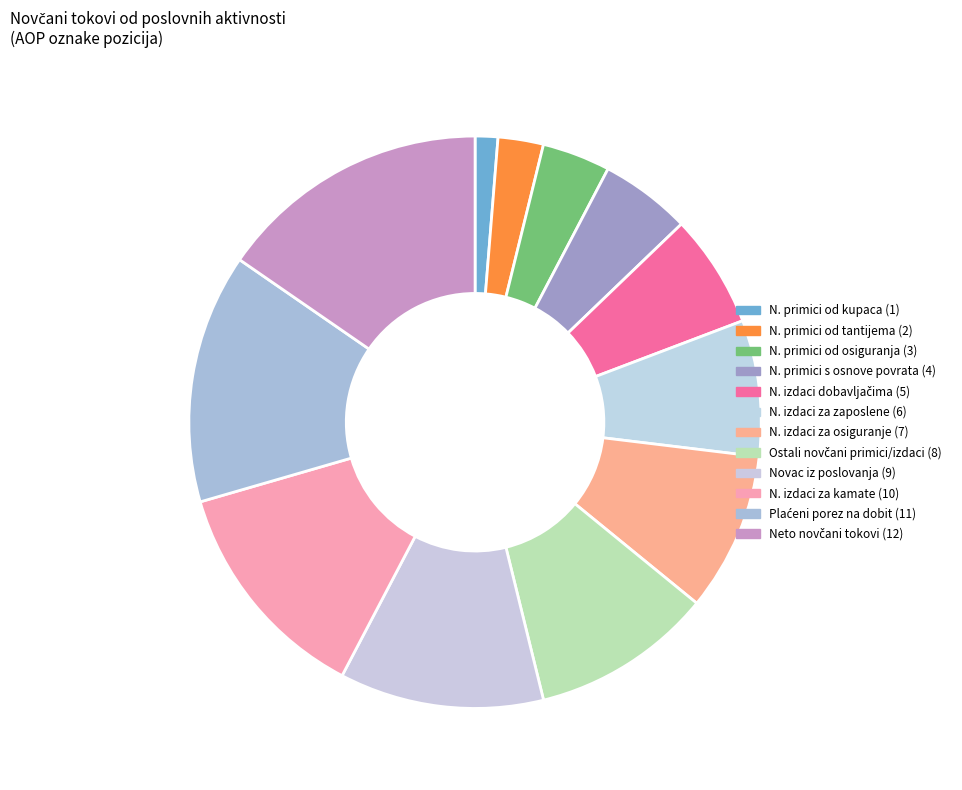

Which category has the biggest portion of the pie?

Neto novčani tokovi od poslovnih aktivnosti